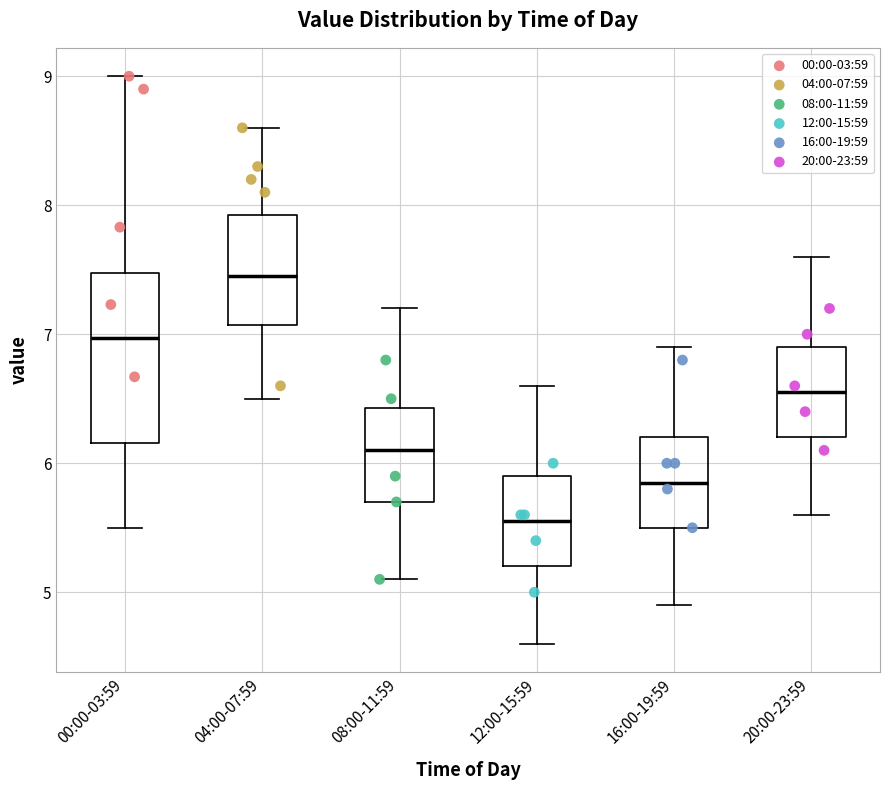

Which box is the tallest, from its lower edge to its upper edge?

00:00-03:59